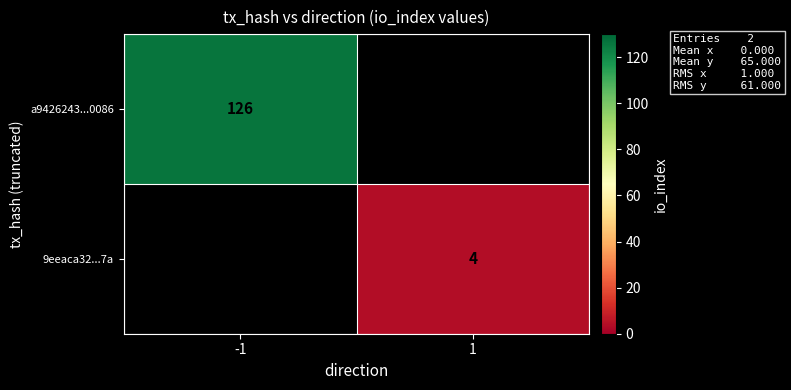

At which category does the chart reach its peak across all series?

-1